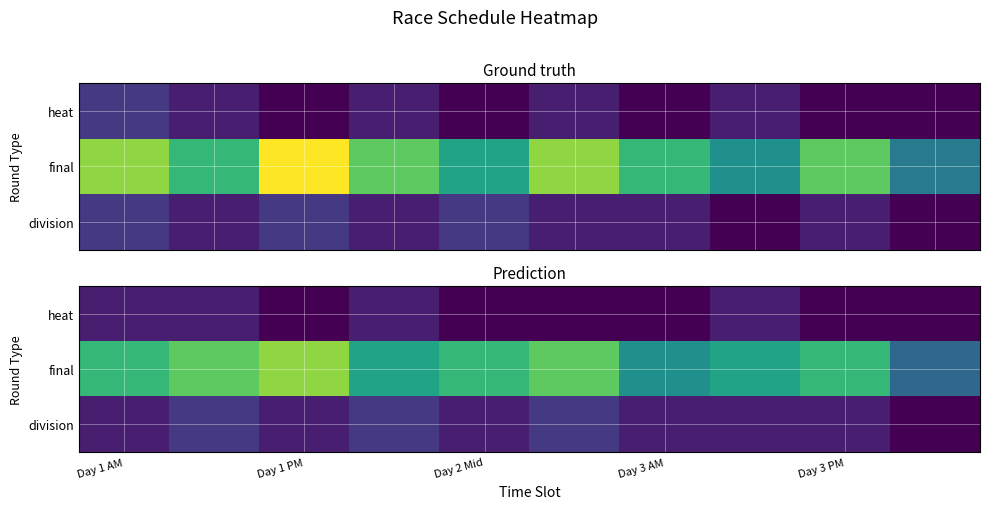

Which series has the largest total across all categories?

final